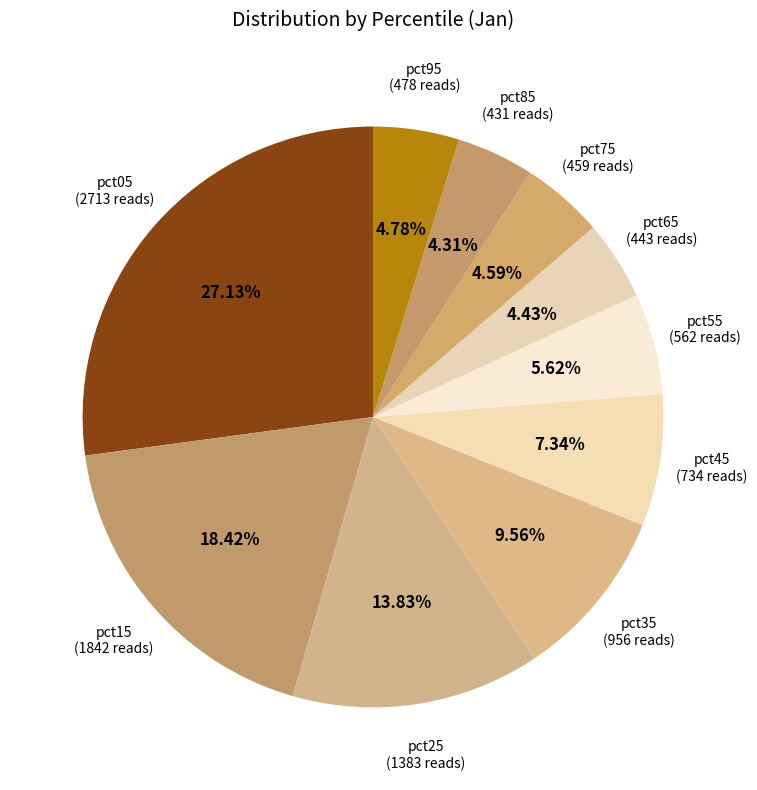

How many slices are in this pie chart?

10